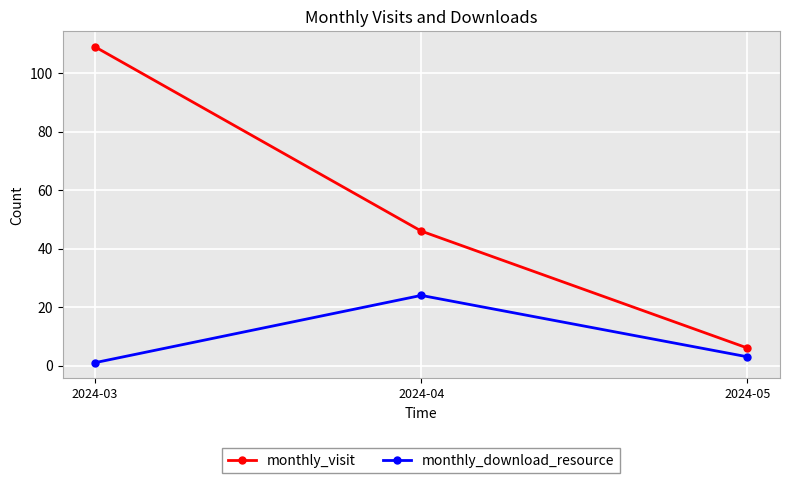

What is the difference between the monthly_visit values at 2024-05 and 2024-03?

103